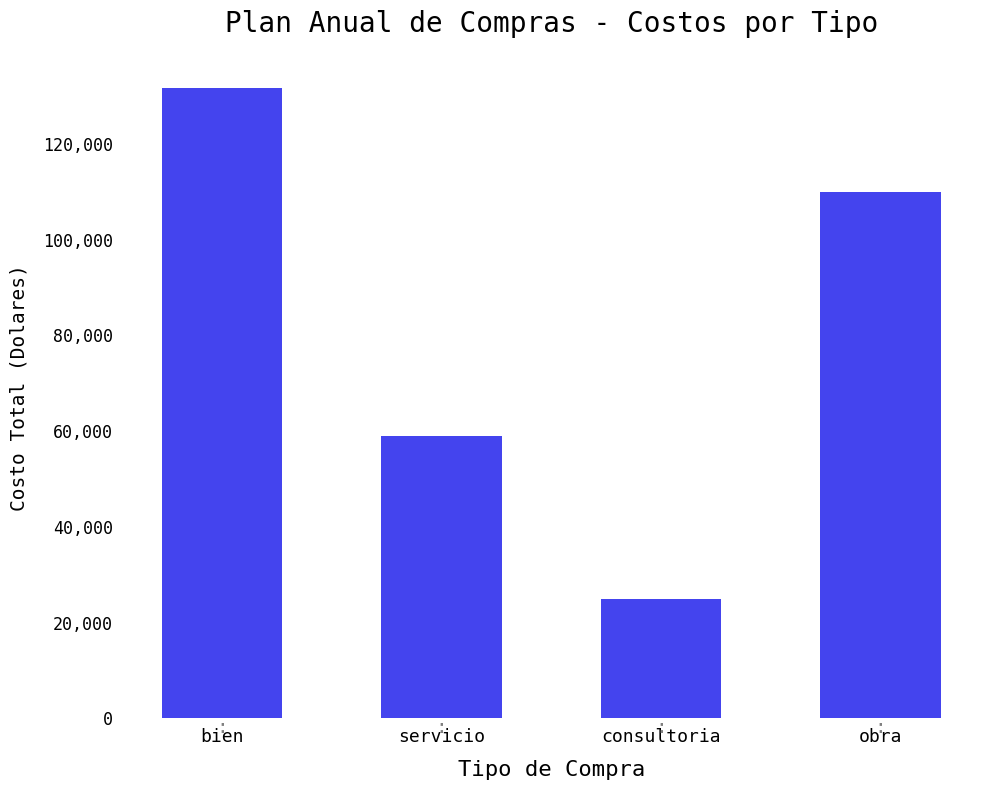

Is it true that the value at consultoria is 43534.7?

False